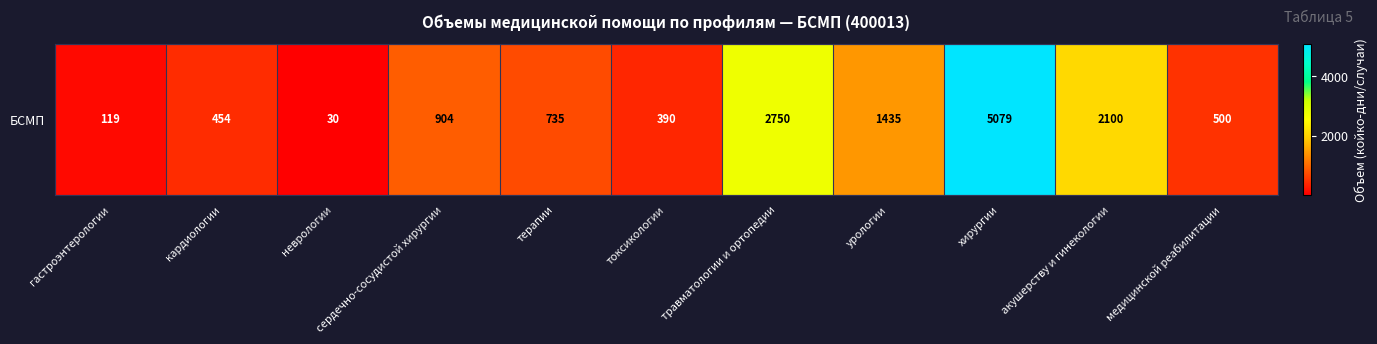

What is the sum of the values at урологии and токсикологии?

1825